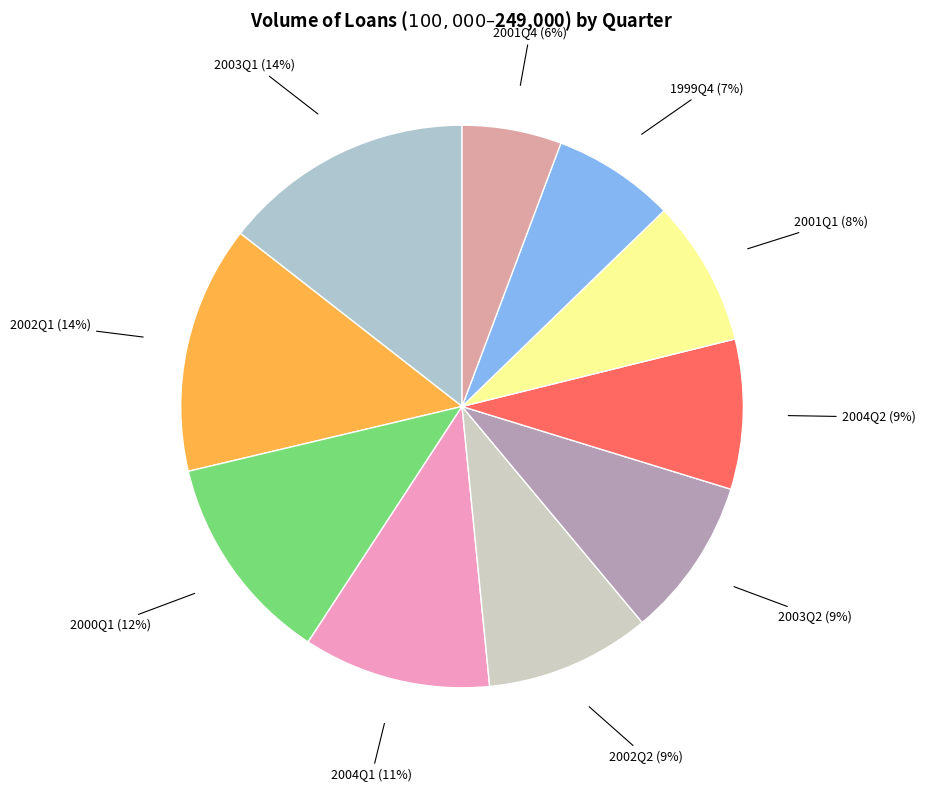

To the nearest percent, what is the average slice percentage?

10%